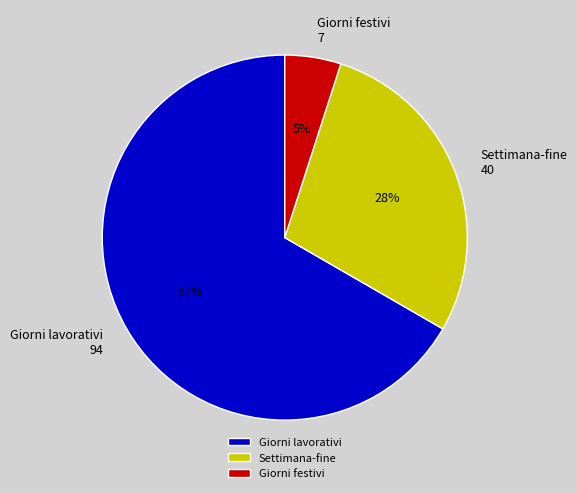

To the nearest percent, what is the difference between the largest and smallest slice percentages?

62%